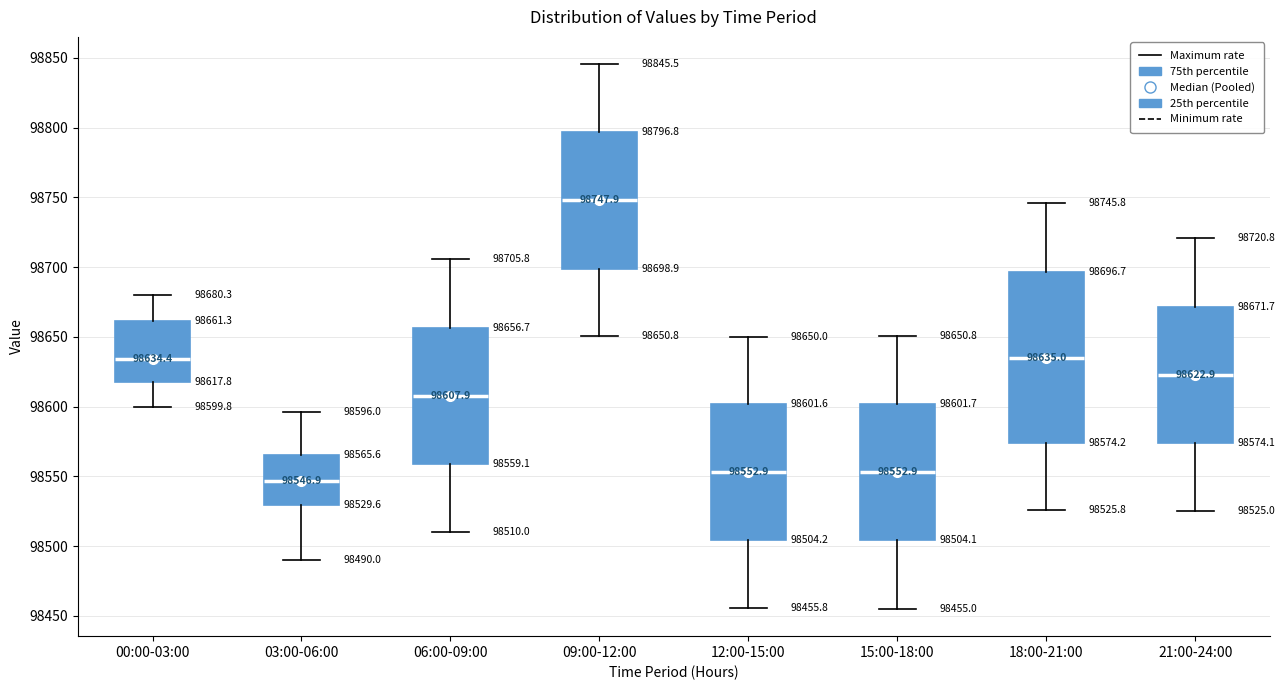

Which box is the tallest, from its lower edge to its upper edge?

18:00-21:00